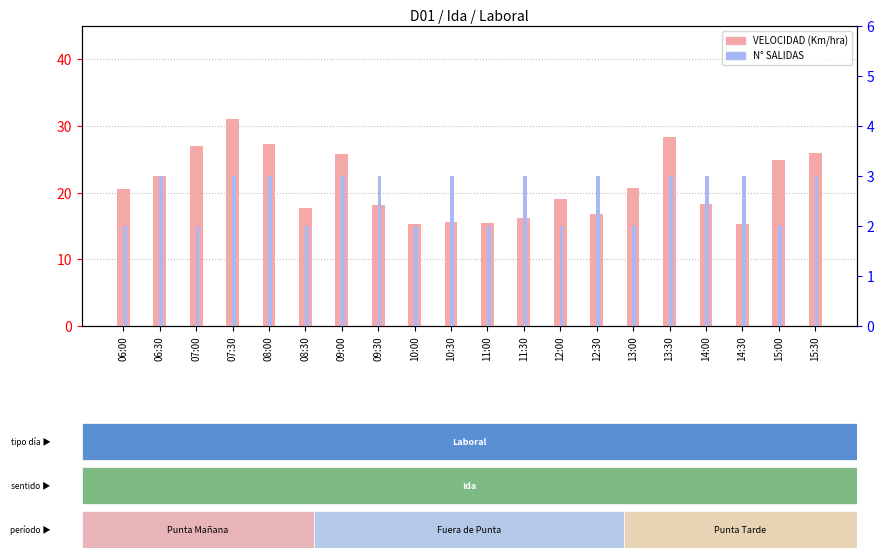

True or false: VELOCIDAD (Km/hra) has a value of 25.9 at 09:00.

True